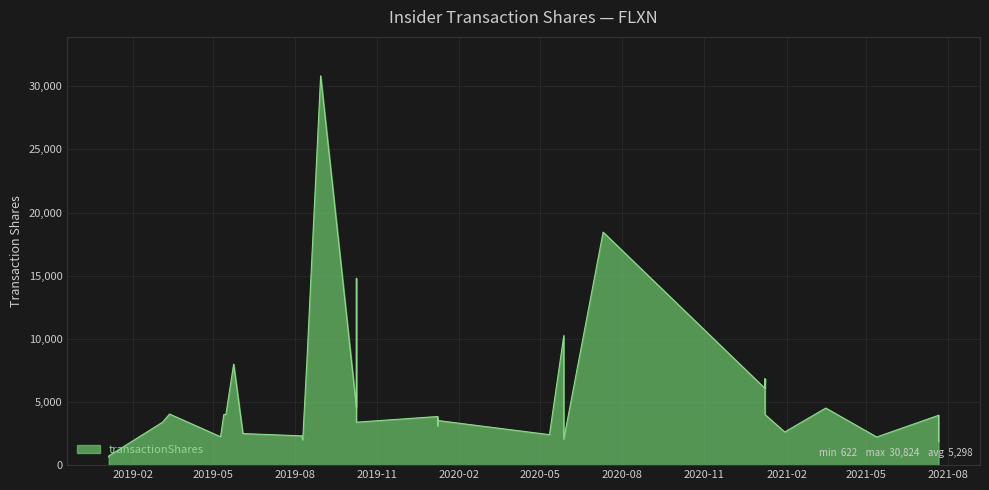

What is the difference between the maximum and minimum values?

30202